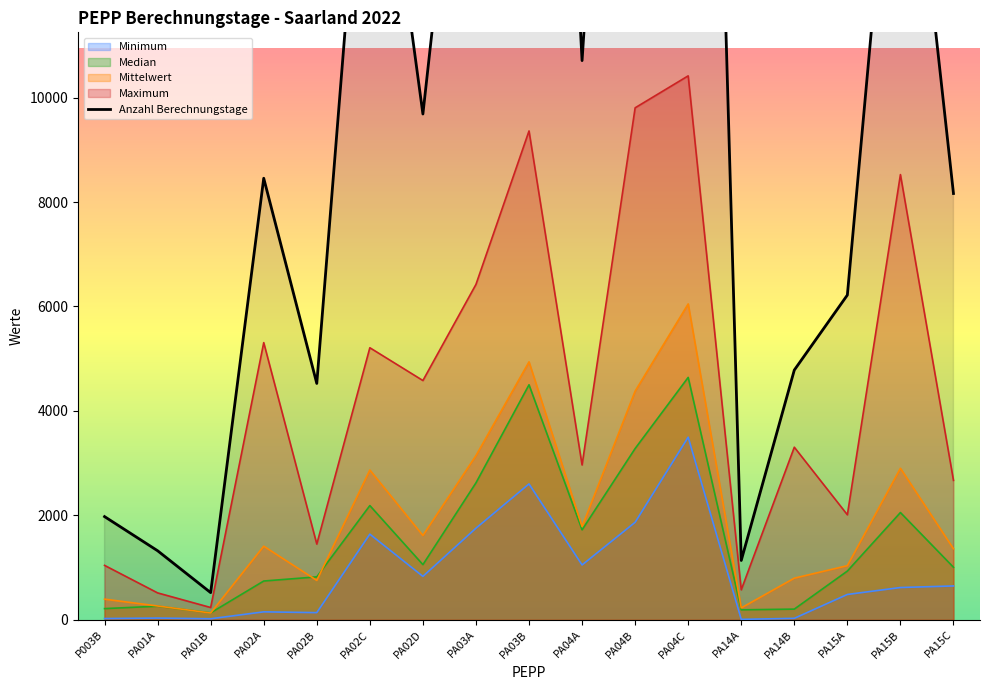

What is the ratio of the value at PA03B to the value at PA02D?

3.1